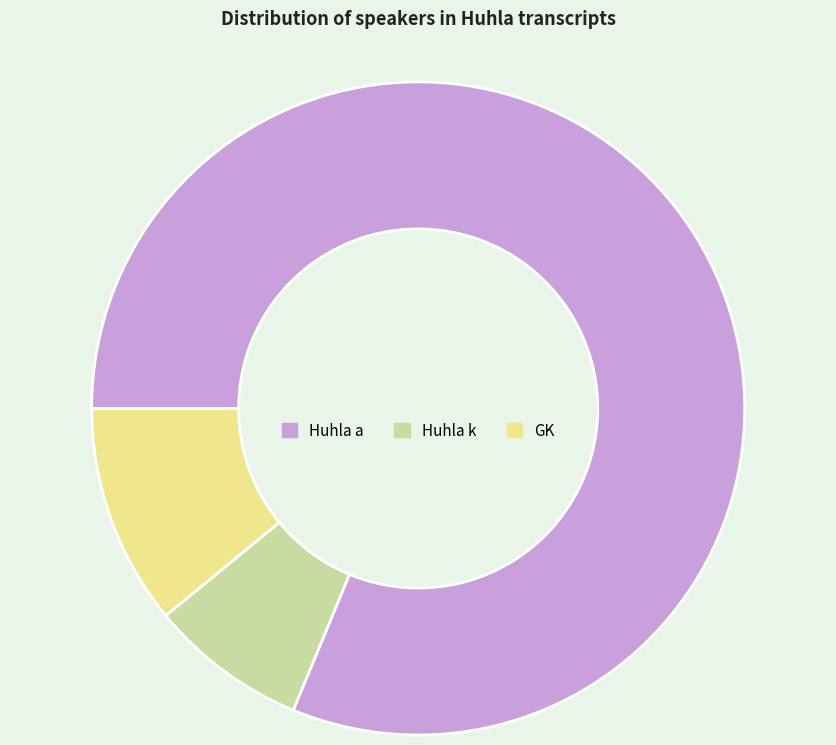

True or false: Huhla a accounts for 67% of the total.

False